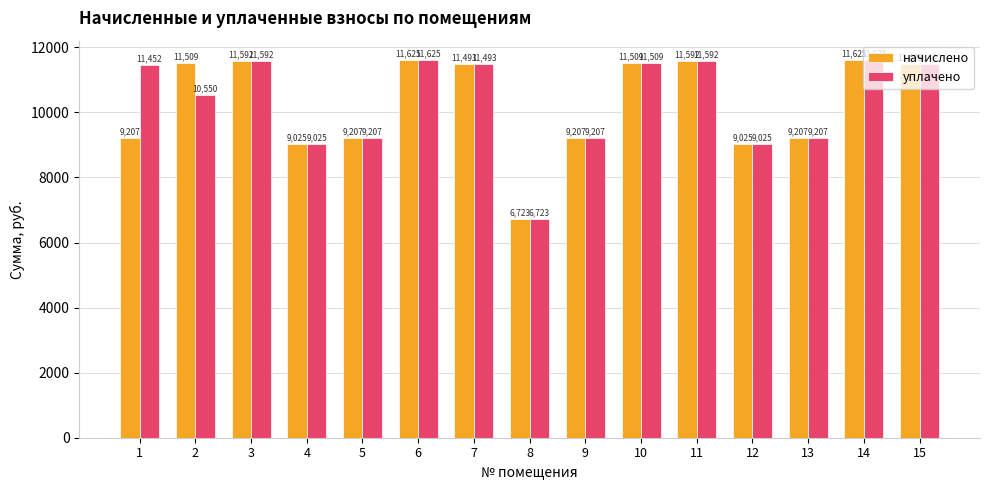

At 1, list the series in order from smallest to largest.

начислено, уплачено